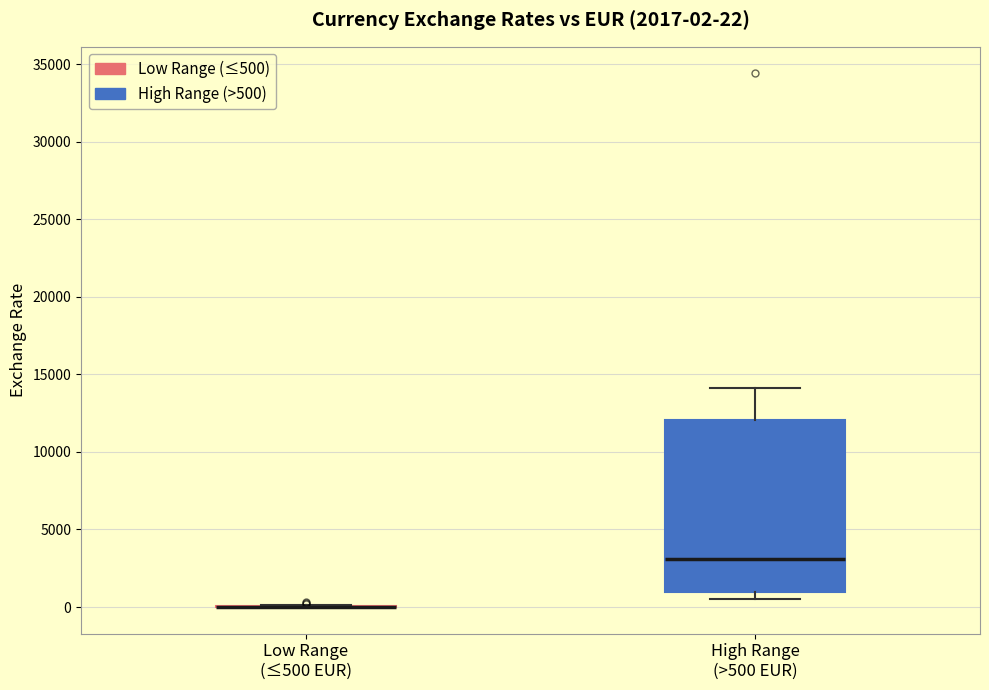

Comparing the boxes themselves (not the whiskers), which one is the tallest?

High Range (>500 EUR)